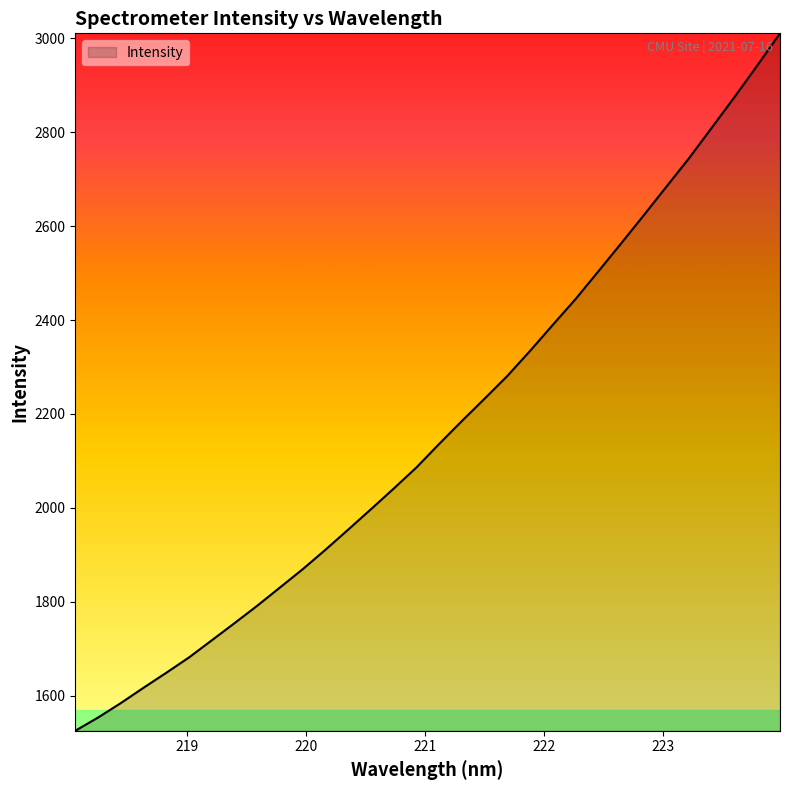

What is the minimum value shown in the chart?

1525.7